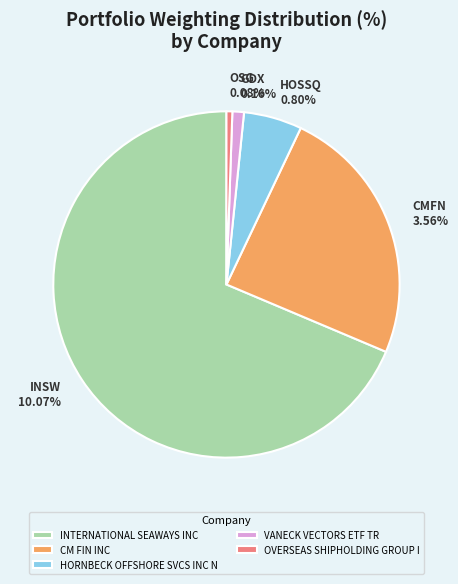

What is the smallest slice in the pie chart?

OVERSEAS SHIPHOLDING GROUP I